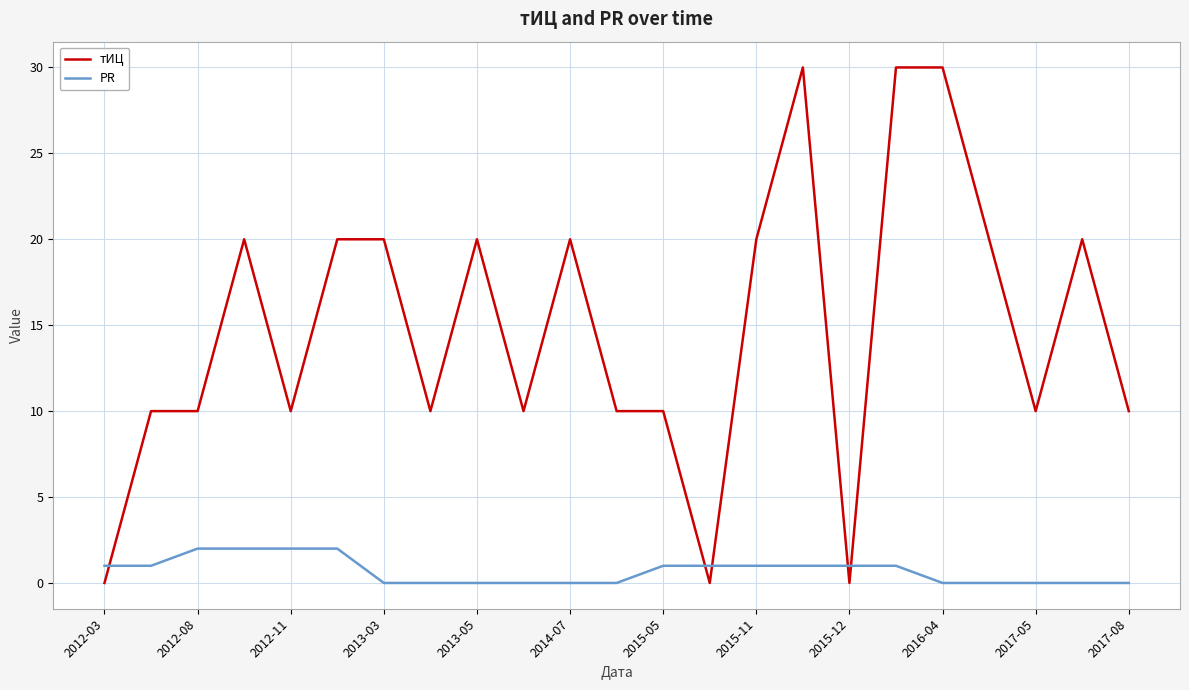

Reading left to right, extract all data points from this chart.

тИЦ: 0	10	10	20	10	20	20	10	20	10	20	10	10	0	20	30	0	30	30	20	10	20	10
PR: 1	1	2	2	2	2	0	0	0	0	0	0	1	1	1	1	1	1	0	0	0	0	0